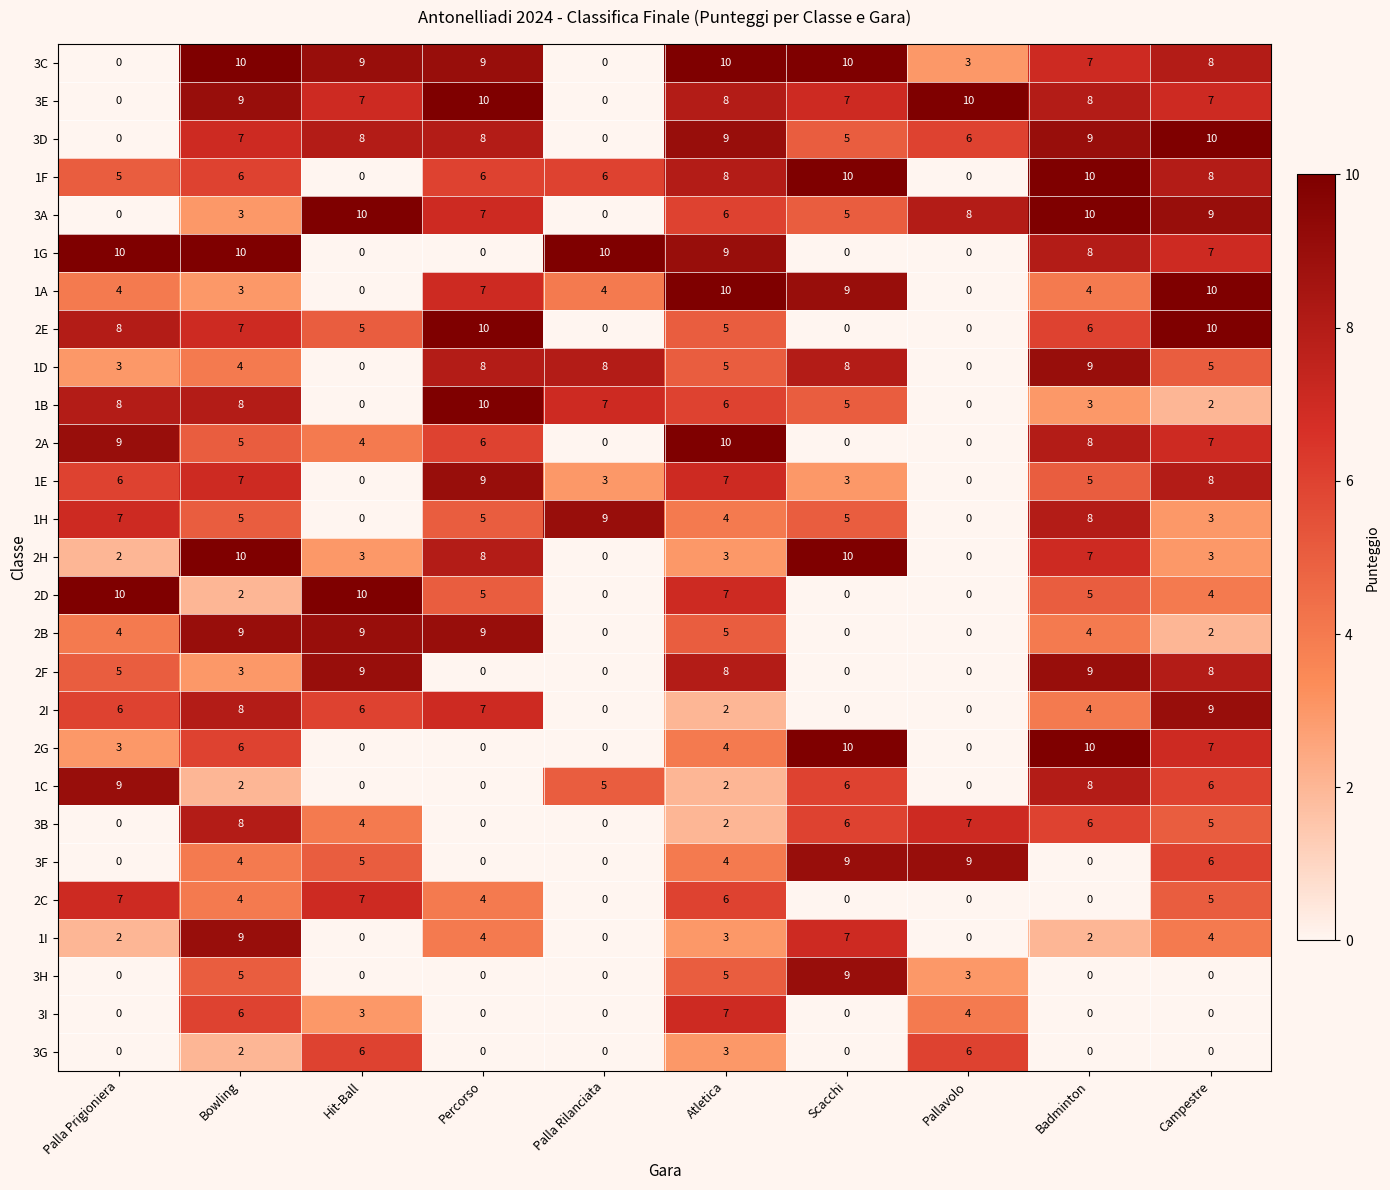

Between Atletica and Scacchi, which series saw the biggest shift?

2A